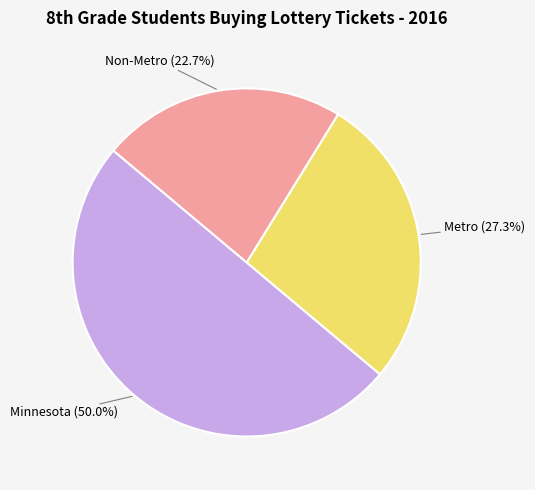

Which category has the smallest portion of the pie?

Non-Metro